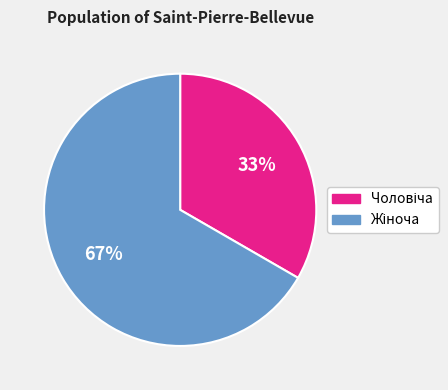

Does any single category account for the majority?

Yes